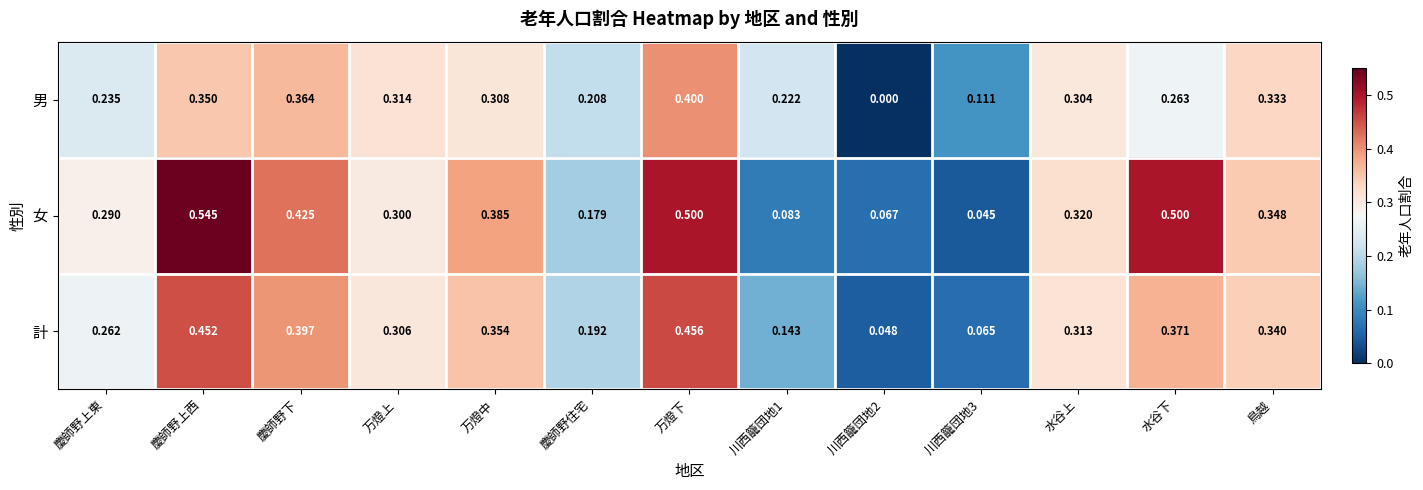

At which category is the sum across all series the highest?

万燈下